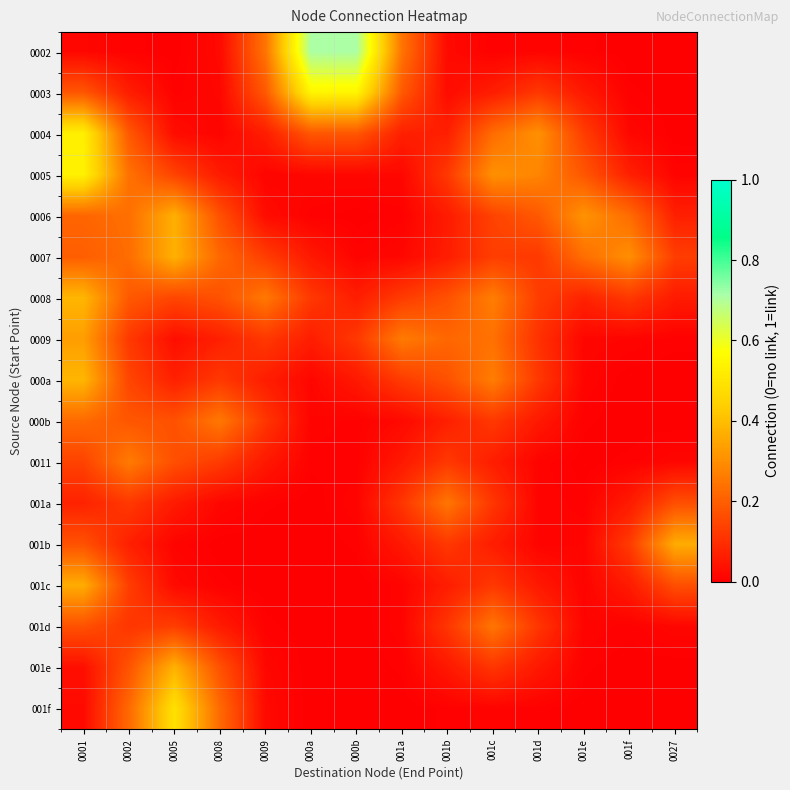

How many data points does each series have?

14